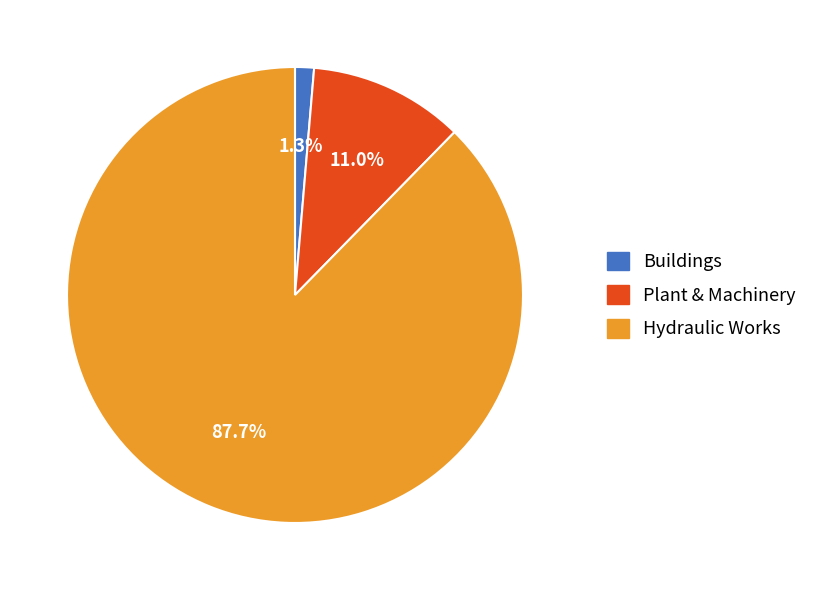

Which slice is the smallest?

Buildings